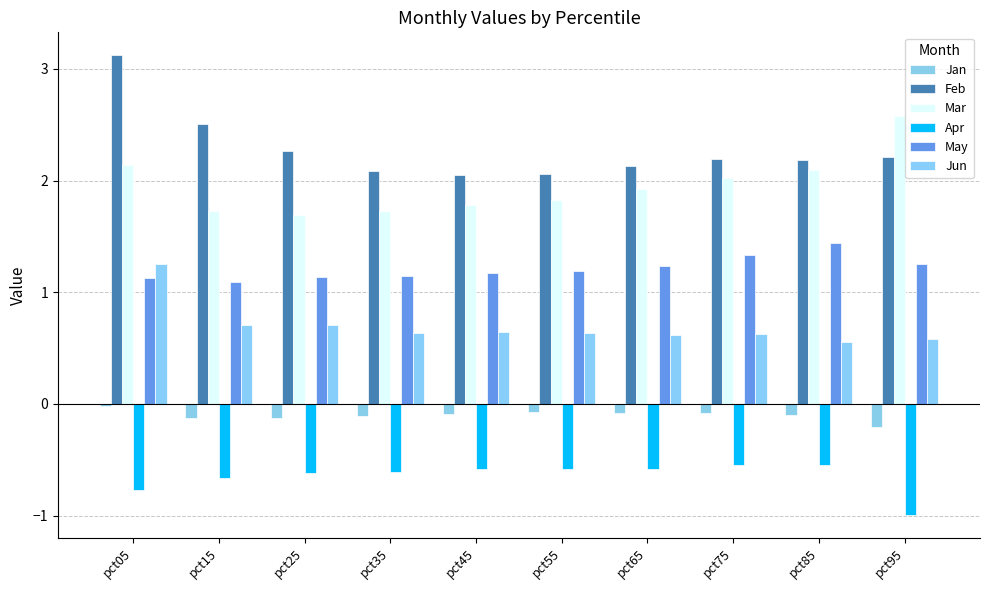

Are the bars horizontal?

No